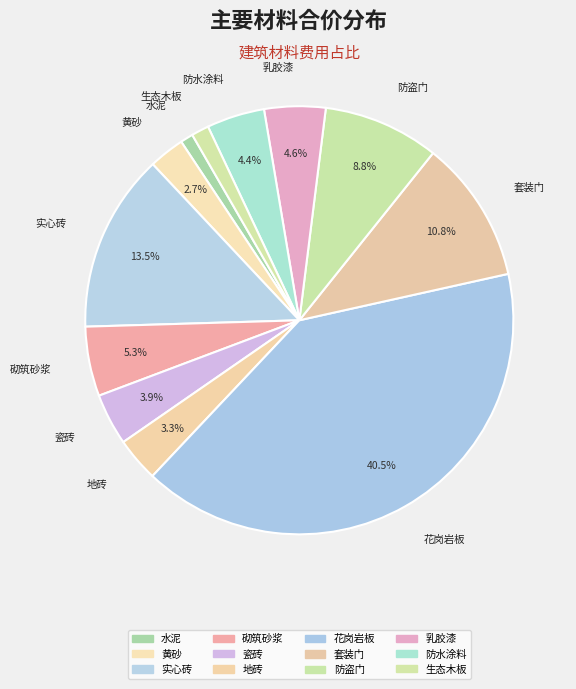

What is the total percentage of 黄砂 and 瓷砖?

6.6%